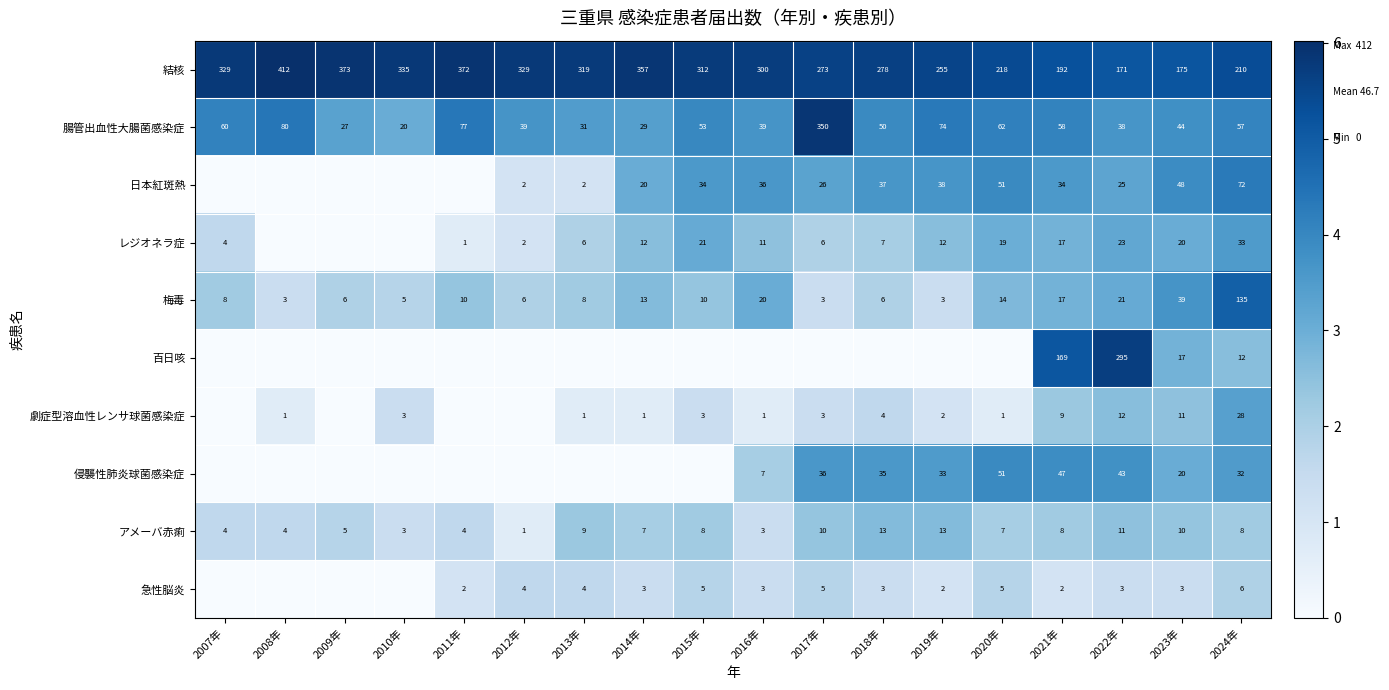

Which category has the highest value in the 梅毒 series?

2024年